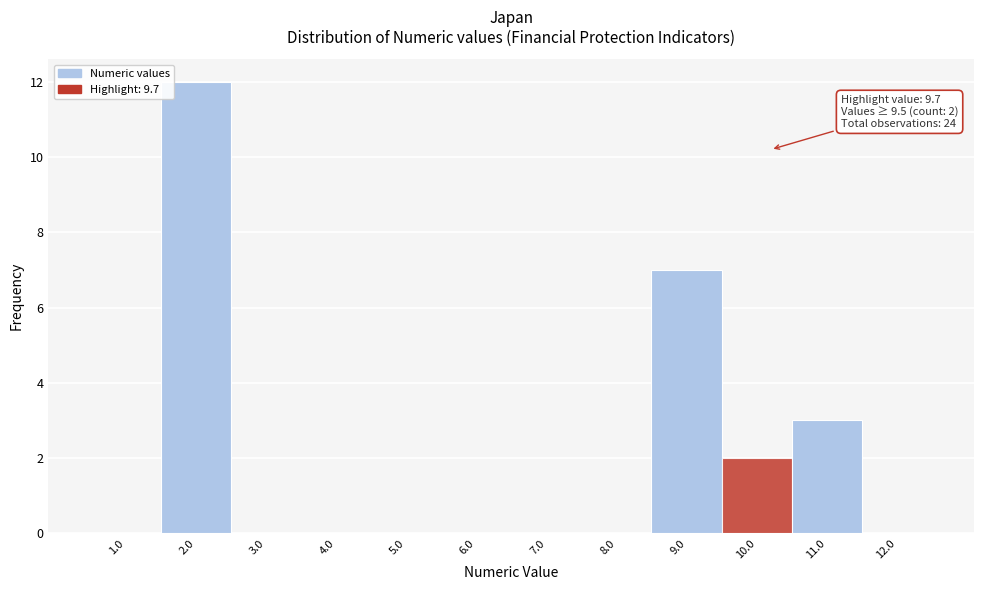

Over which range of the x-axis is the bar tallest?

1.5 to 2.5